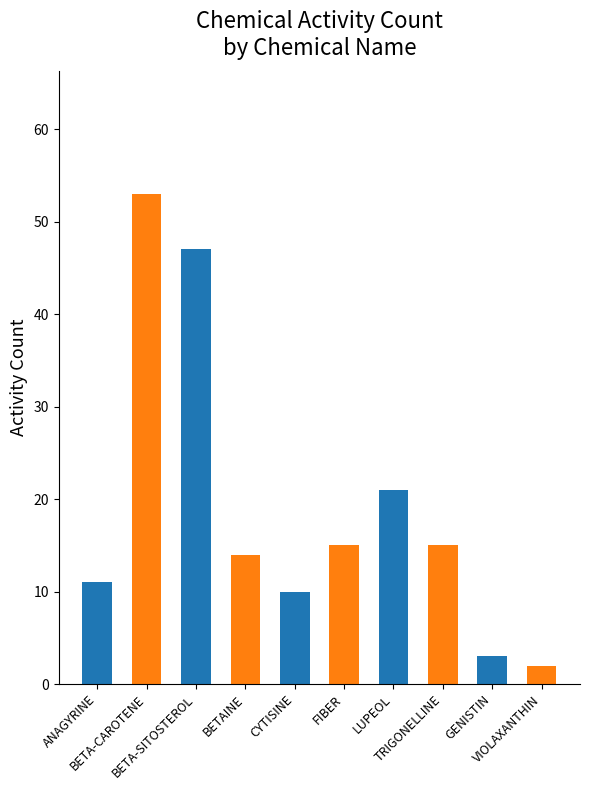

What is the value of the 1st bar from the left?

11